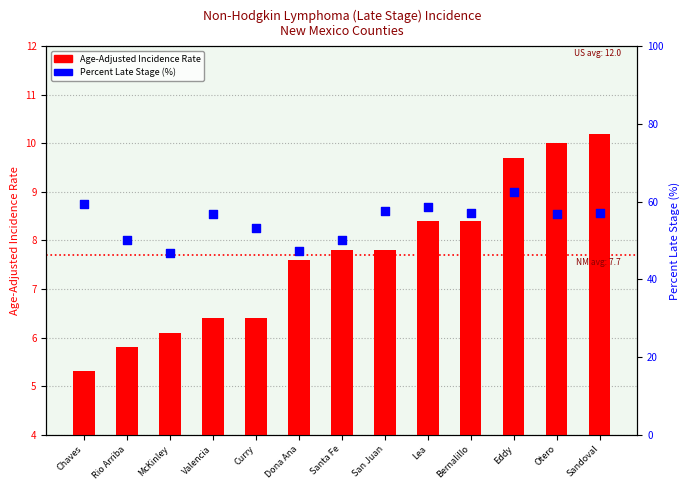

What is the total value across all series at Otero?

66.8